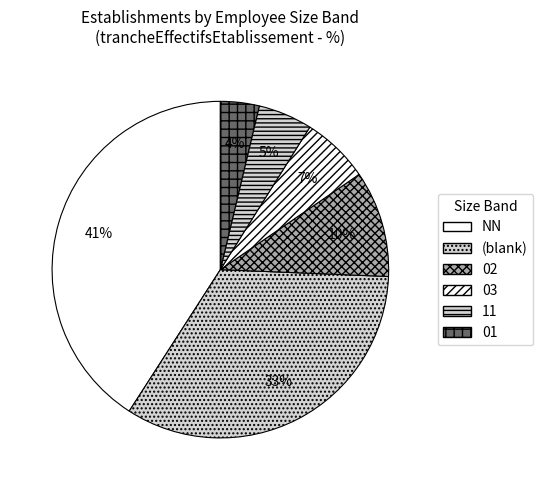

How many segments does this pie chart have?

6